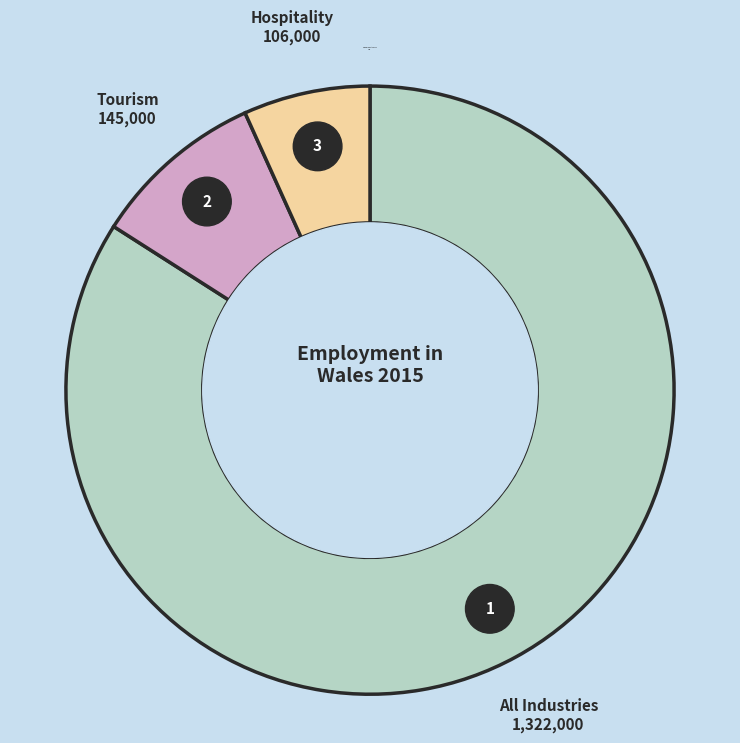

What is the smallest slice in the pie chart?

Hospitality